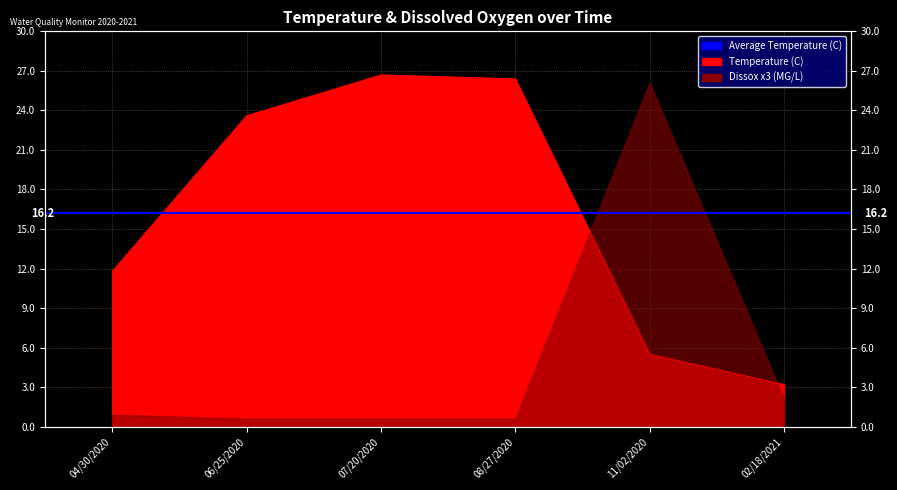

What is the average value?

16.2